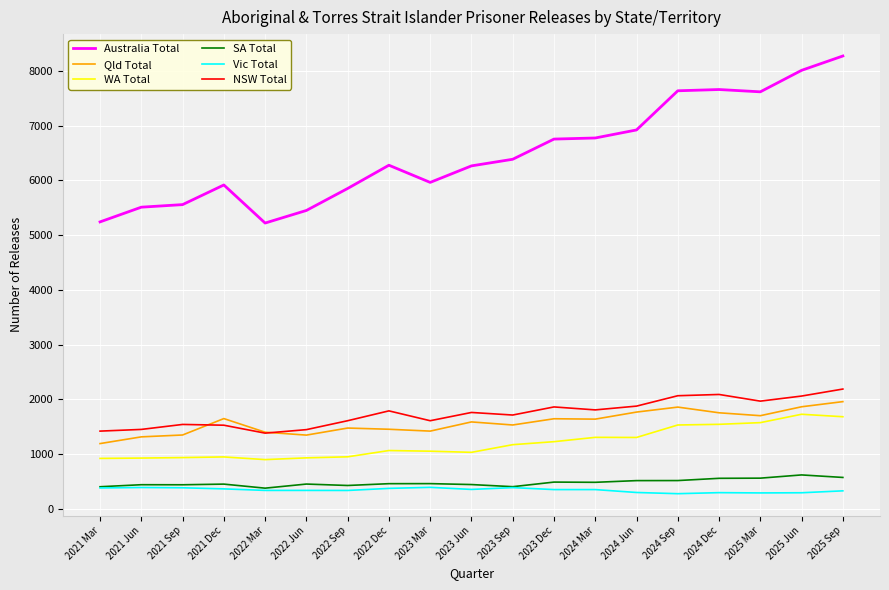

What is the difference between the maximum and minimum values in the Qld Total series?

767